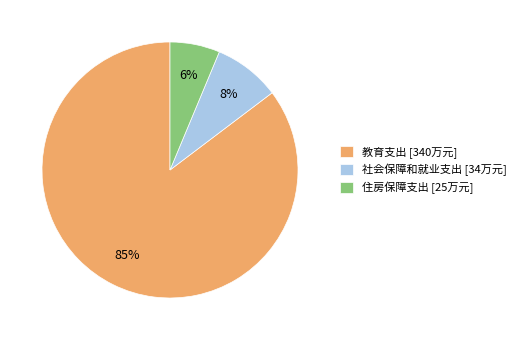

Is it true that 教育支出 is 85% of the pie?

True